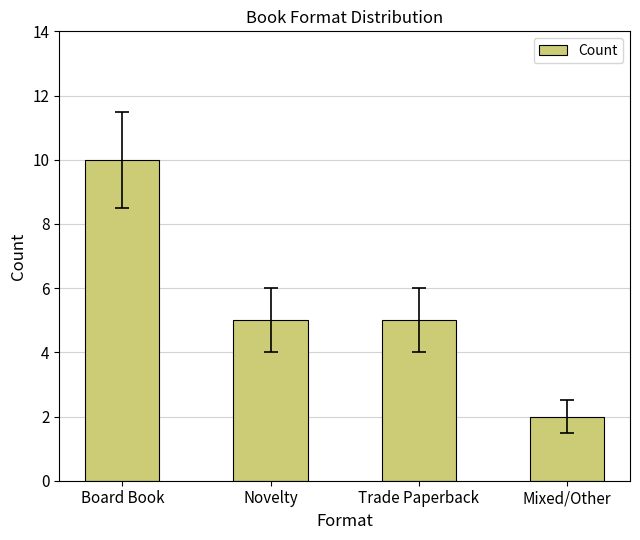

Read the value at Novelty.

5